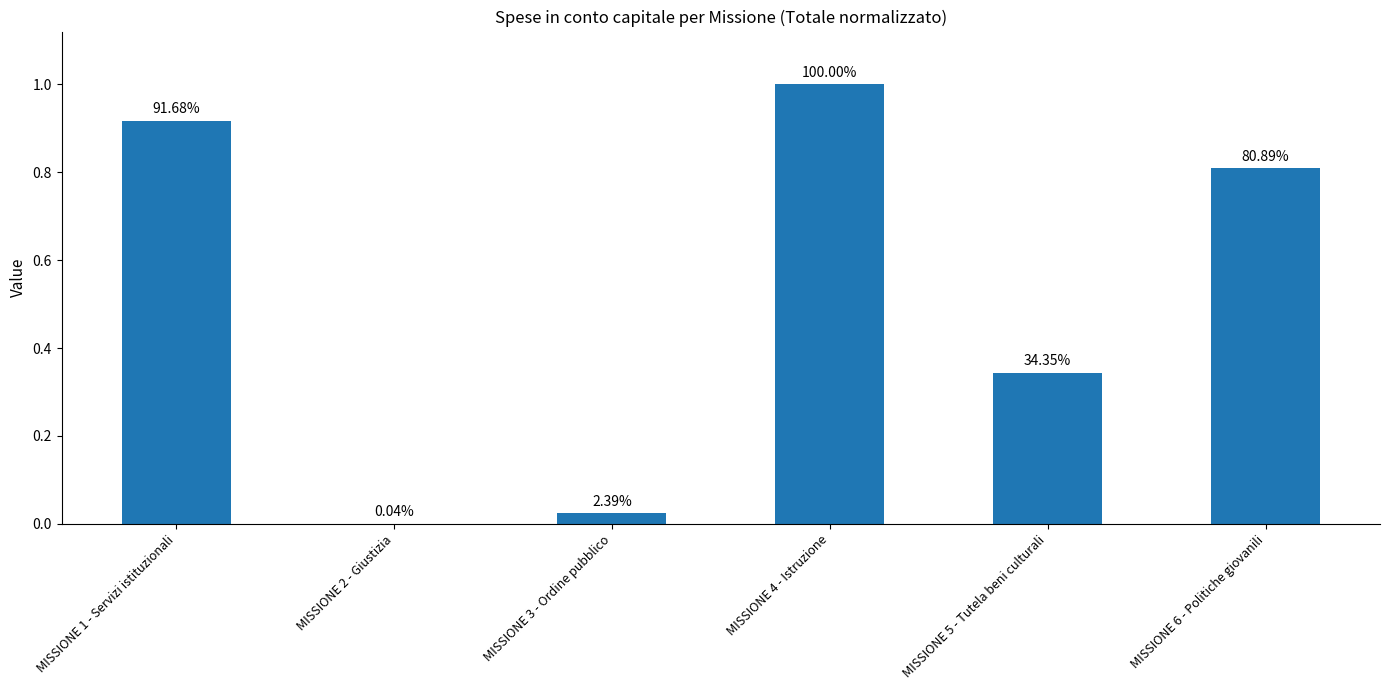

Are the bars horizontal?

No